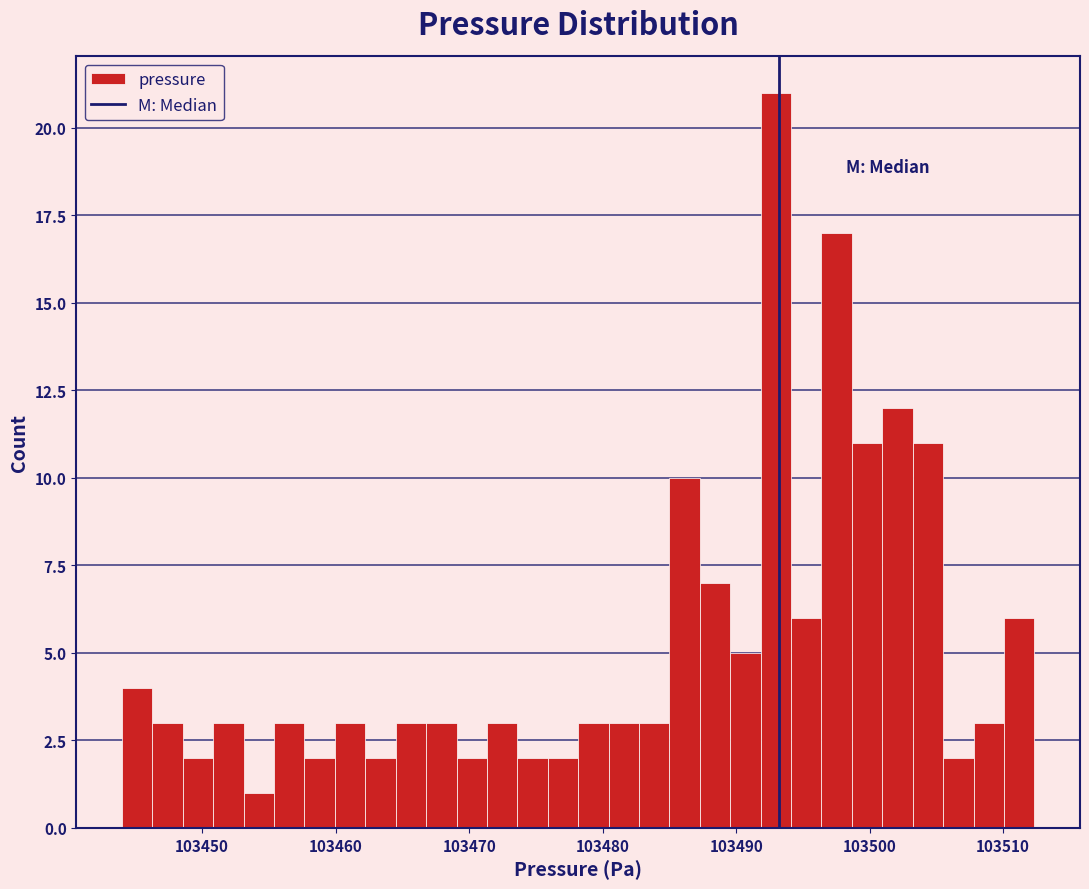

Around what value on the x-axis is the tallest bar? Give the approximate position of its centre, as read against the axis.

103493